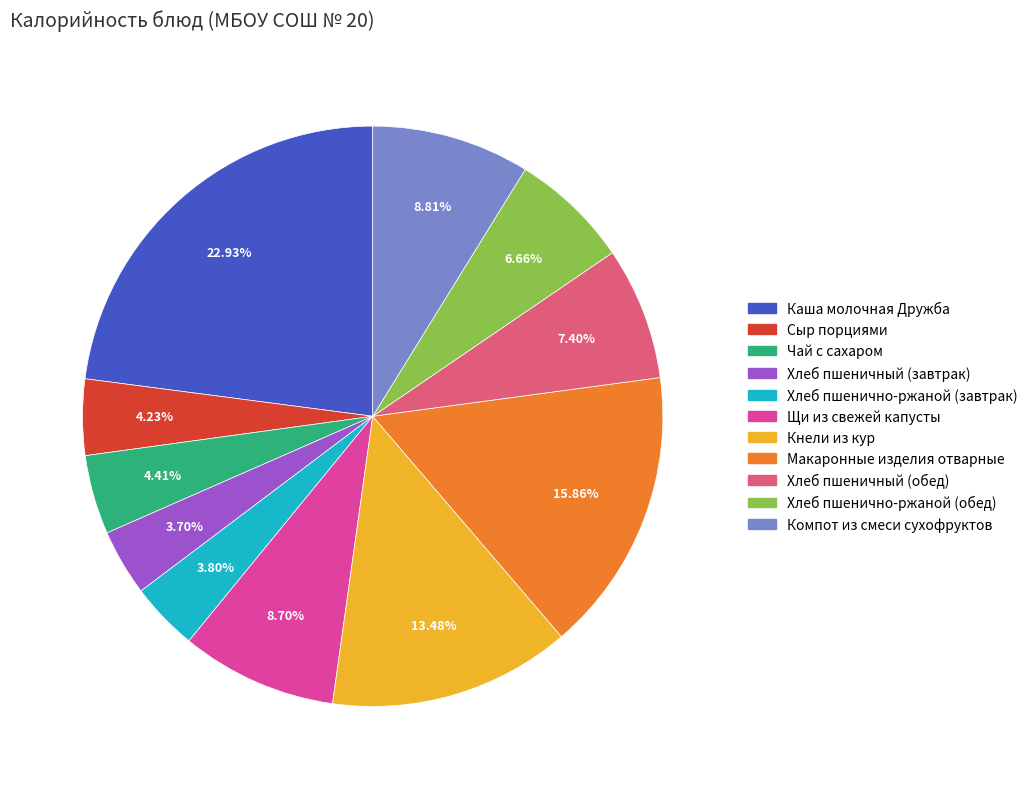

Is the sum of Хлеб пшеничный (завтрак) and Хлеб пшенично-ржаной (обед) greater than half?

No